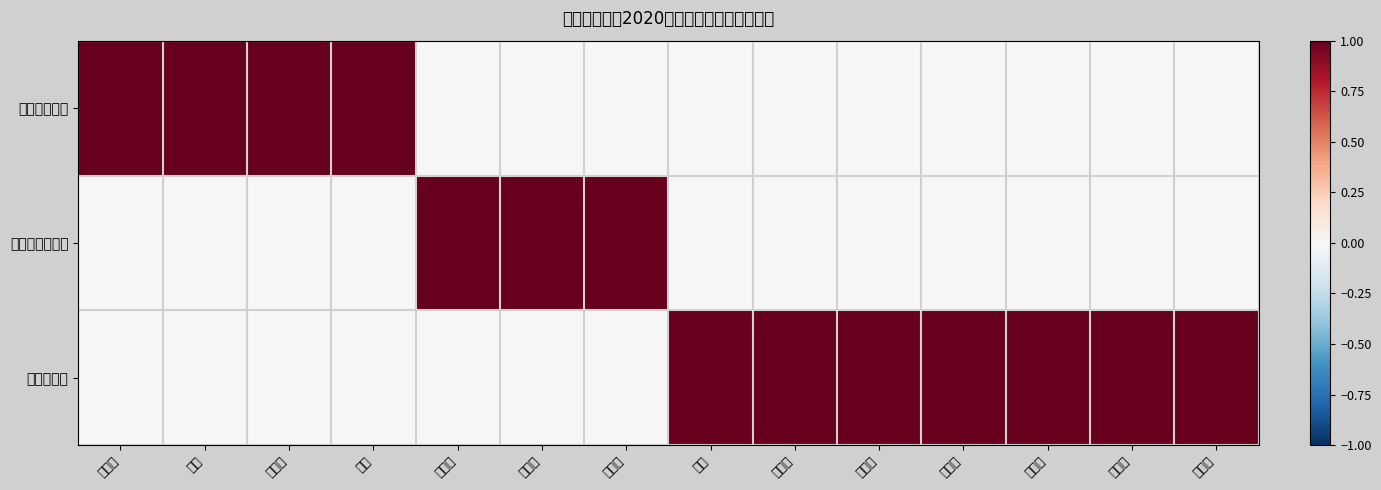

Reading right to left, list all the values displayed in this chart.

哈密风电公司: 张海峰=0	陈志亮=0	王旭博=0	狄俊超=0	罗慧珊=0	郑海桥=0	刘洋=0	刘鑫源=0	殷海乔=0	刘玉来=0	李磊=1	李泽阳=1	张垒=1	谢博武=1
吐鲁番风电公司: 张海峰=0	陈志亮=0	王旭博=0	狄俊超=0	罗慧珊=0	郑海桥=0	刘洋=0	刘鑫源=1	殷海乔=1	刘玉来=1	李磊=0	李泽阳=0	张垒=0	谢博武=0
新能源公司: 张海峰=1	陈志亮=1	王旭博=1	狄俊超=1	罗慧珊=1	郑海桥=1	刘洋=1	刘鑫源=0	殷海乔=0	刘玉来=0	李磊=0	李泽阳=0	张垒=0	谢博武=0